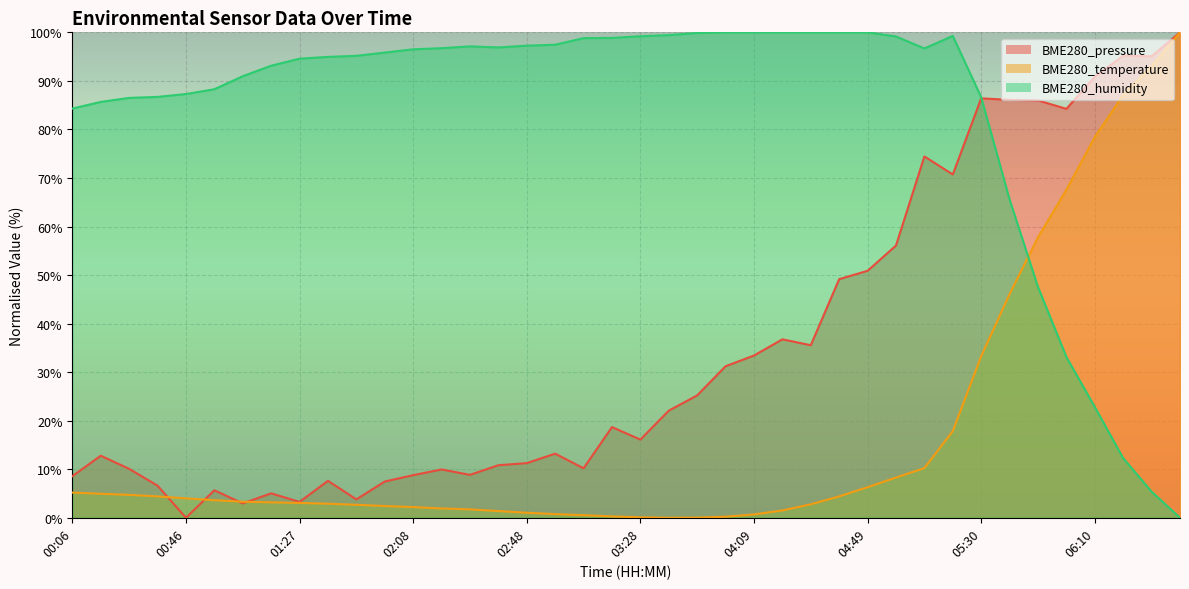

At which label does BME280_pressure reach its peak?

06:40